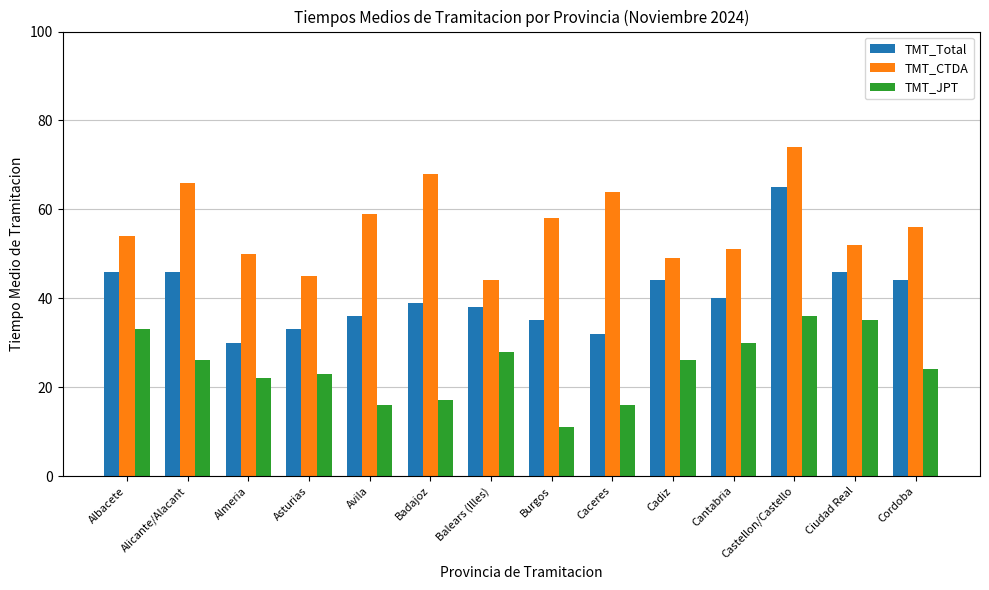

Reading left to right, extract all data points from this chart.

TMT_Total: 46	46	30	33	36	39	38	35	32	44	40	65	46	44
TMT_CTDA: 54	66	50	45	59	68	44	58	64	49	51	74	52	56
TMT_JPT: 33	26	22	23	16	17	28	11	16	26	30	36	35	24